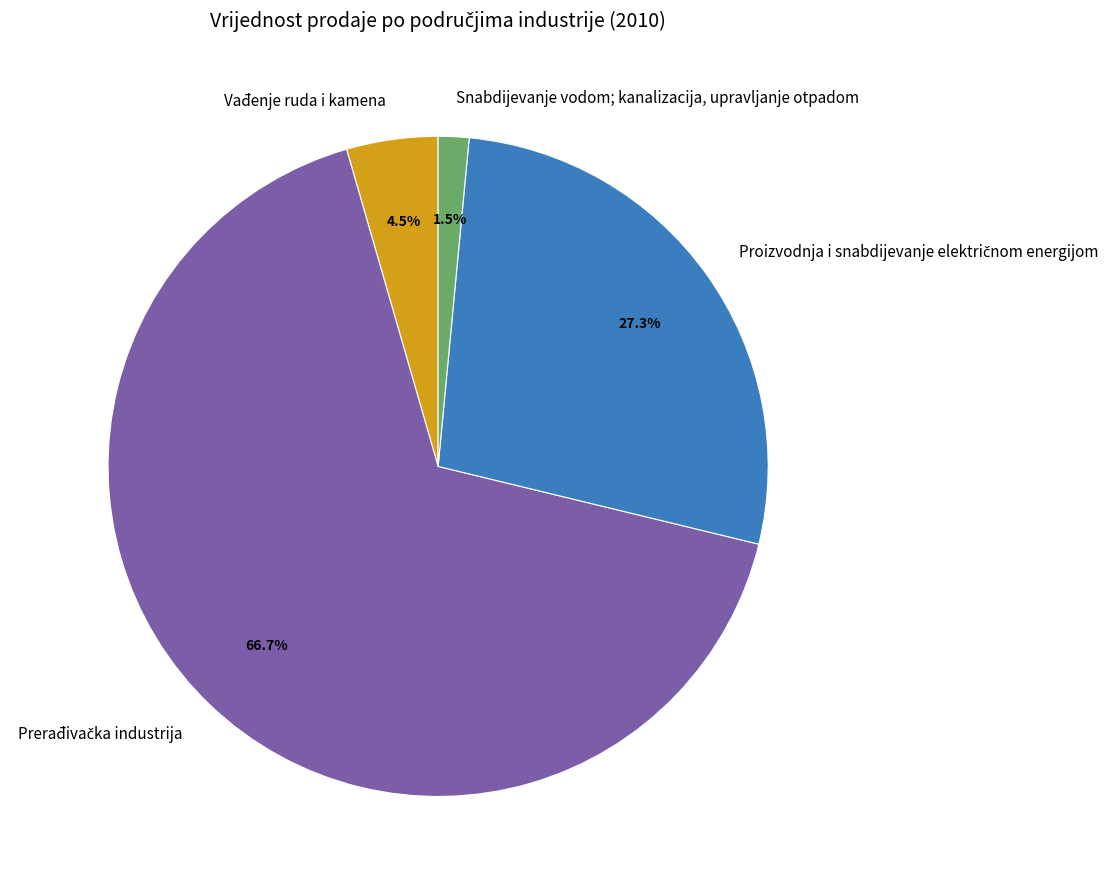

What is the smallest slice in the pie chart?

Snabdijevanje vodom; kanalizacija, upravljanje otpadom